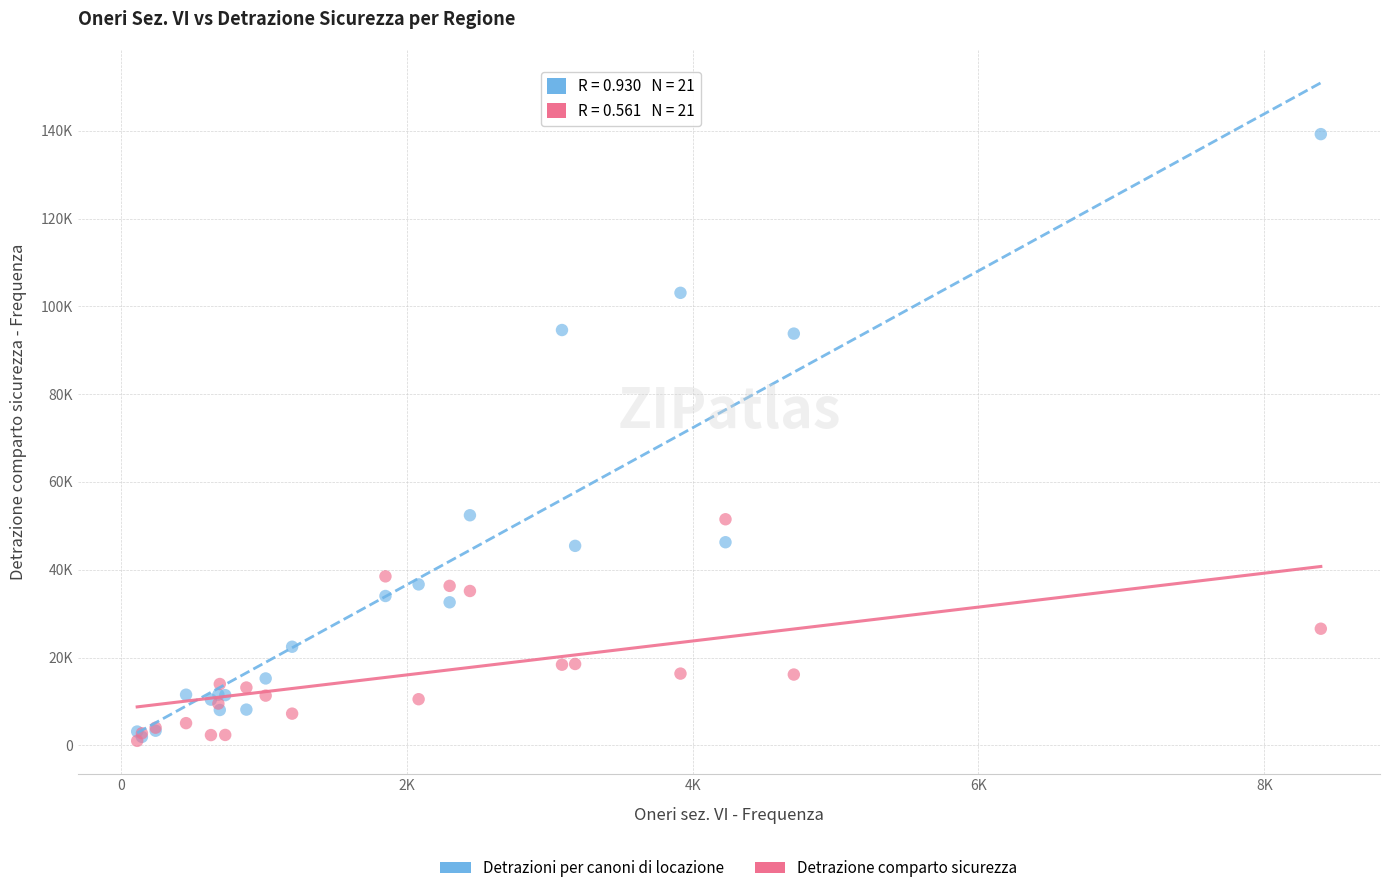

What are all the series names shown in the legend?

Detrazioni per canoni di locazione, Detrazione comparto sicurezza